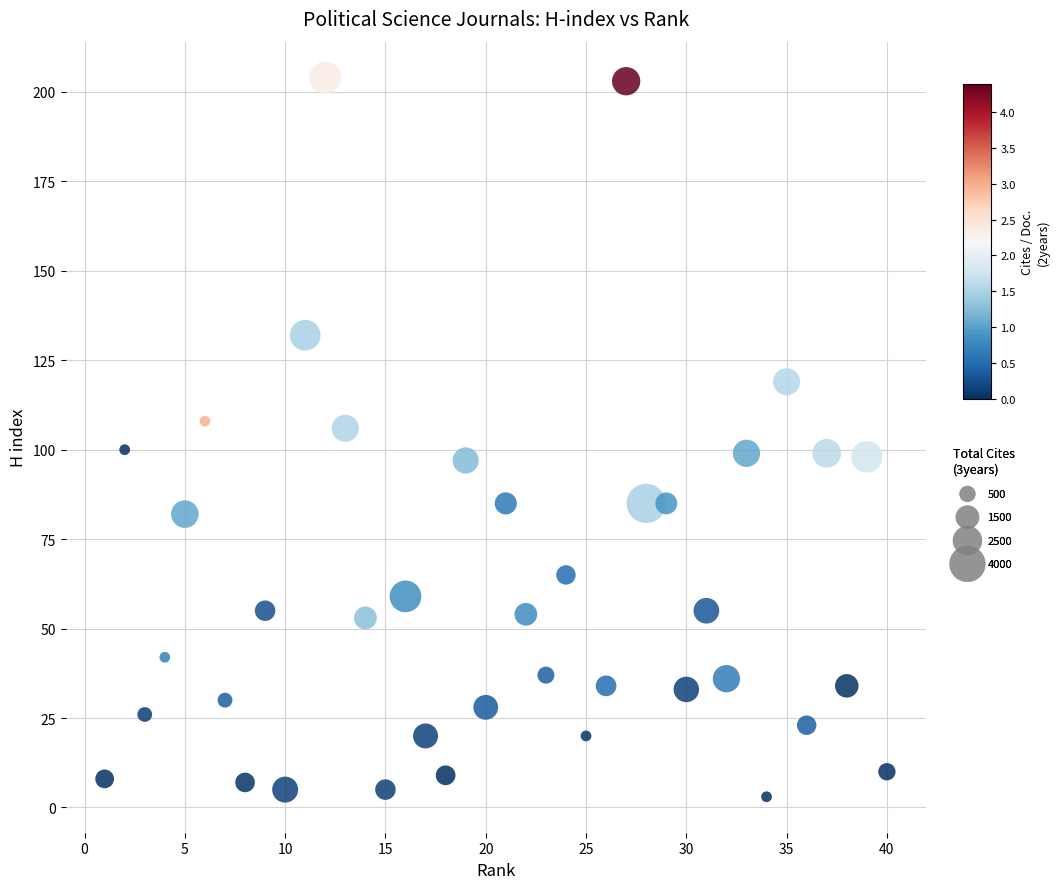

What is the range of Y values (max minus min)?

201